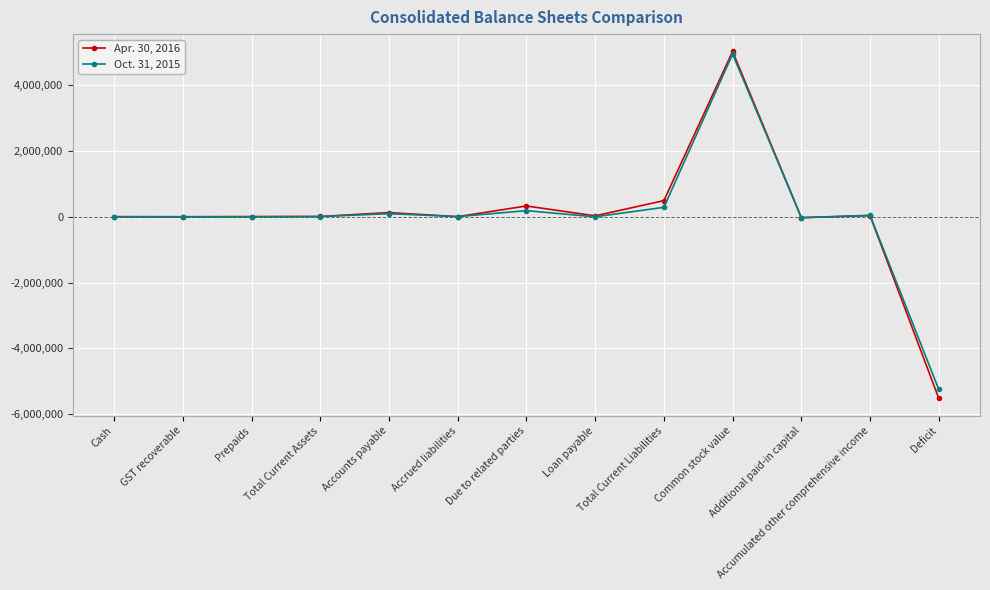

How many values in the Apr. 30, 2016 series are below 9805?

6